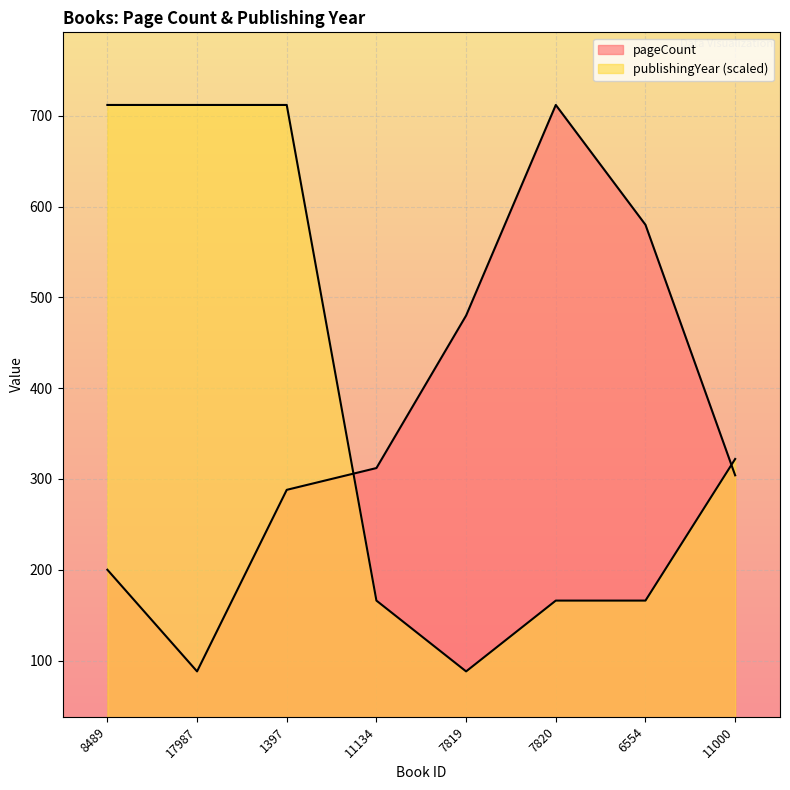

What are all the series names shown in the legend?

pageCount, publishingYear